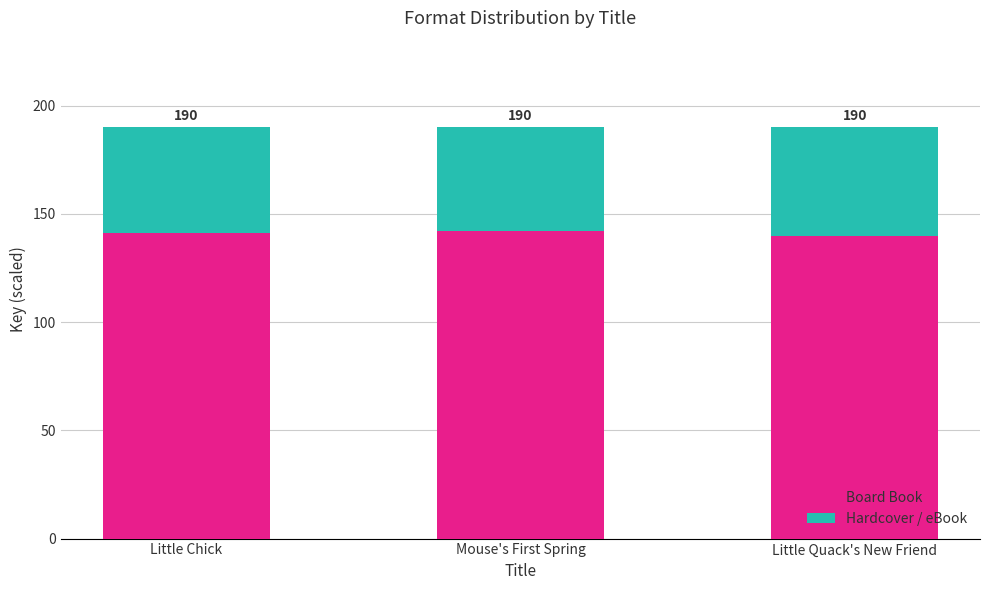

What are all the series names shown in the legend?

Board Book, Hardcover / eBook